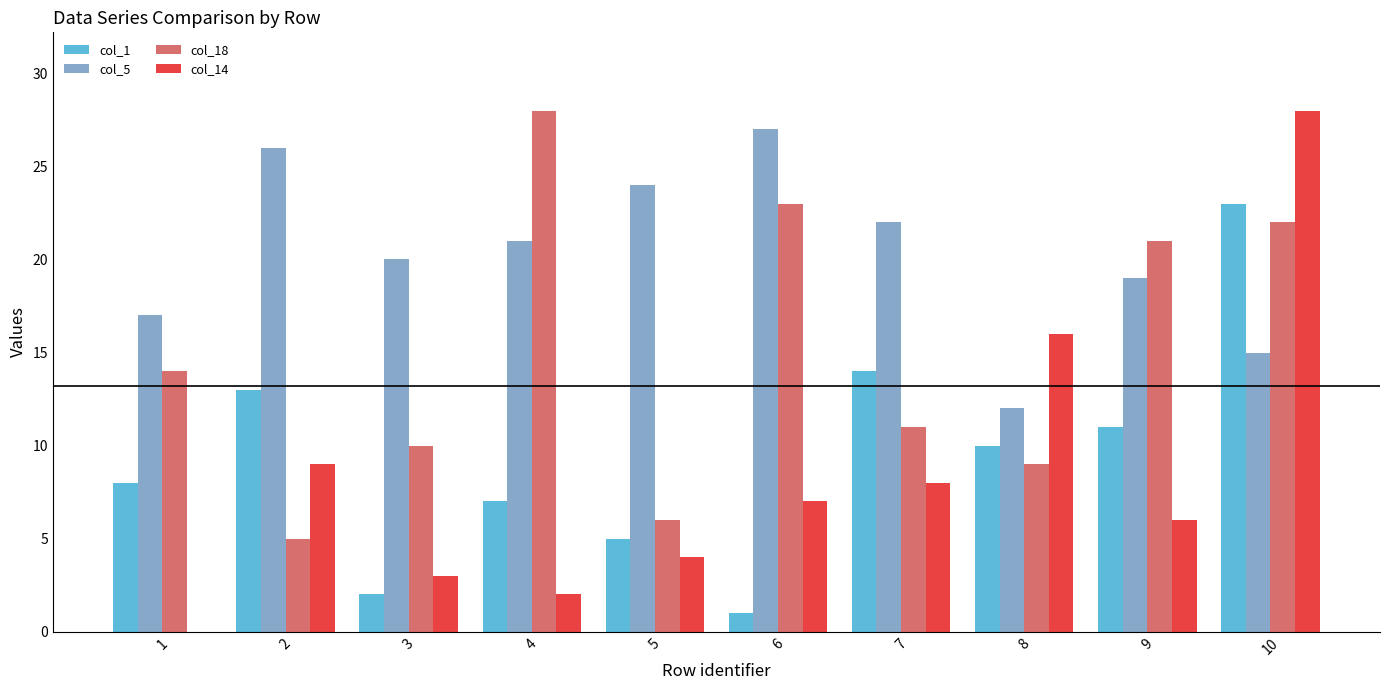

What is the maximum value shown in the chart?

28